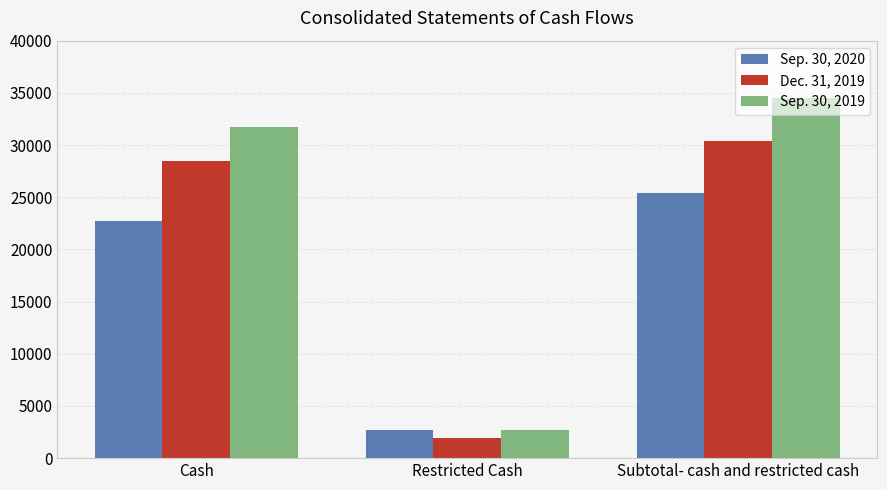

Which series has the largest total across all categories?

Sep. 30, 2019